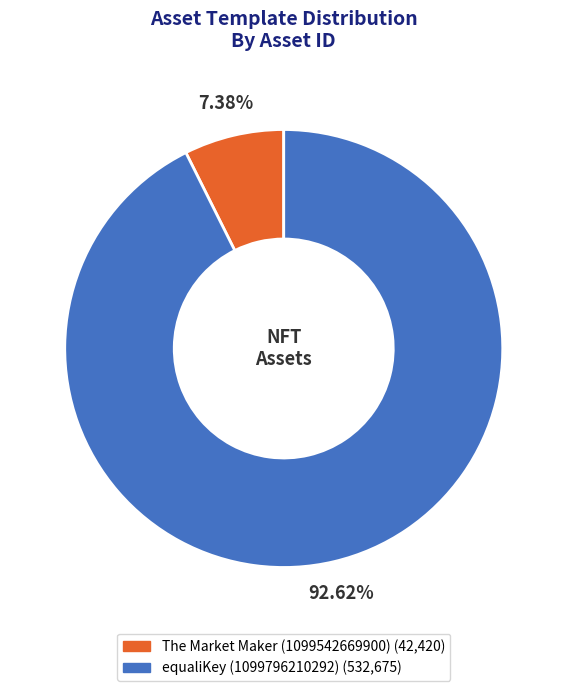

Which category has the smallest portion of the pie?

The Market Maker (1099542669900)